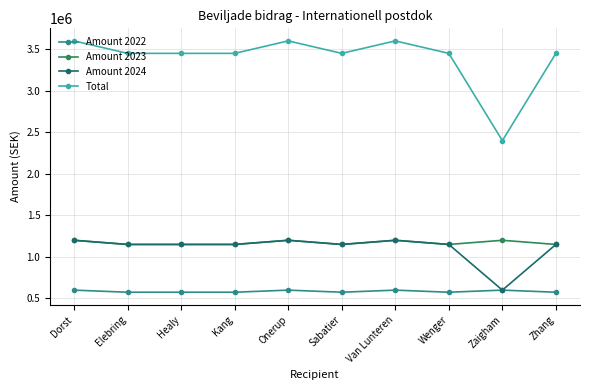

Where does the Total series first go above 3450000?

Dorst